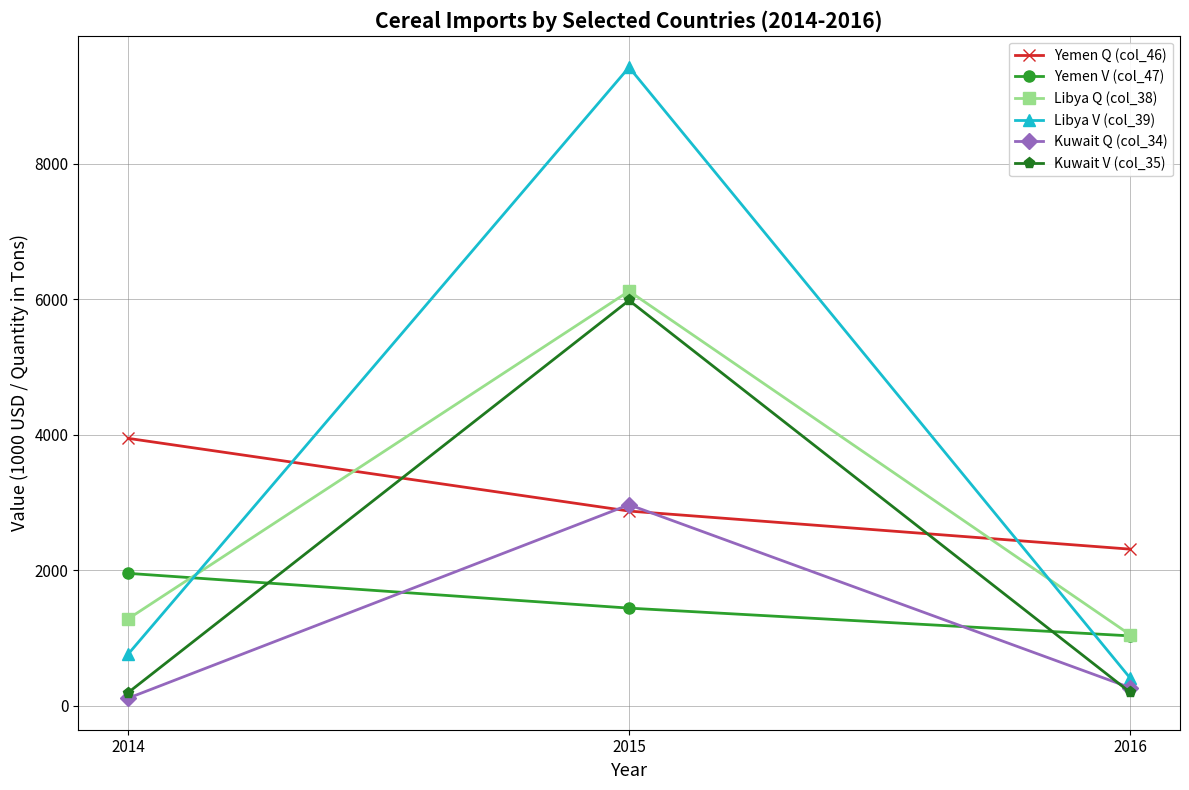

Which series changed the most between 2015 and 2016?

Libya V (col_39)